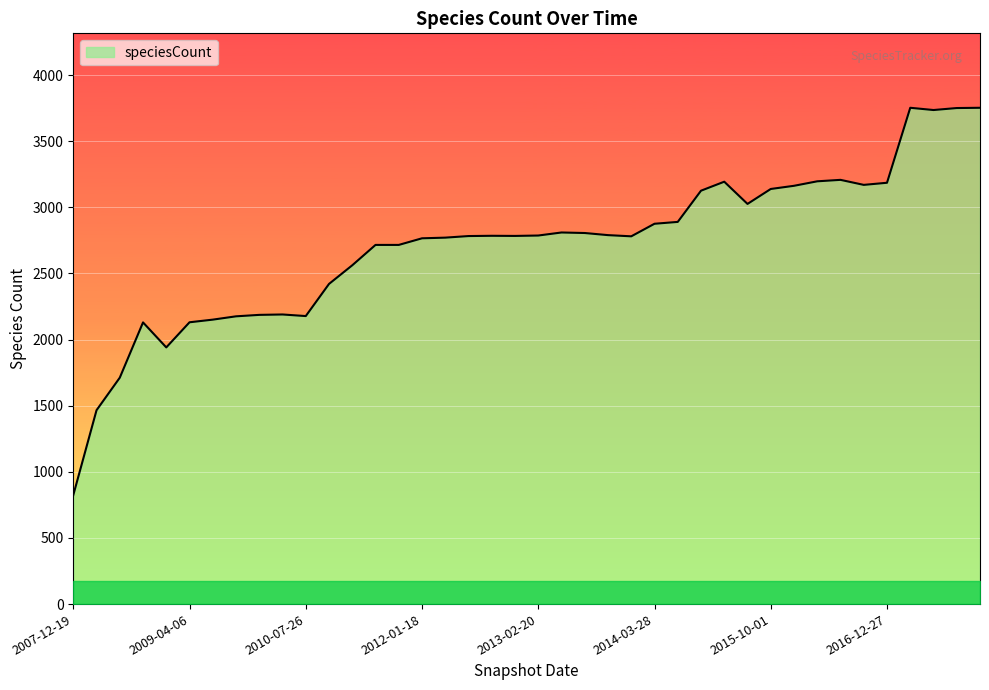

What is the minimum value shown in the chart?

824